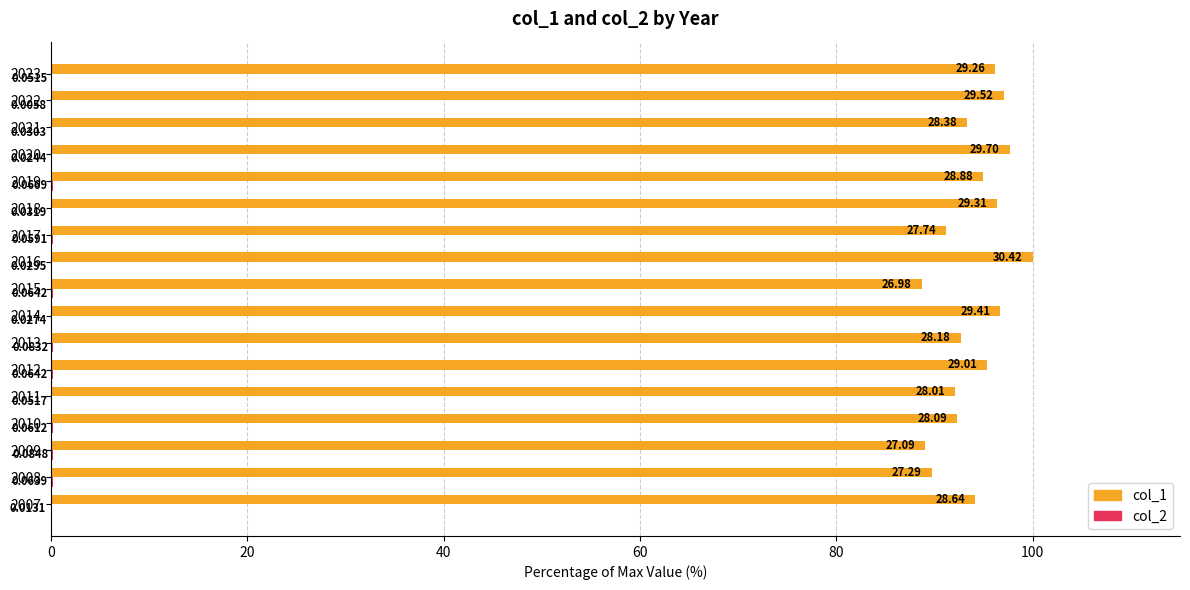

What is the total value across all series at 2009?

89.3